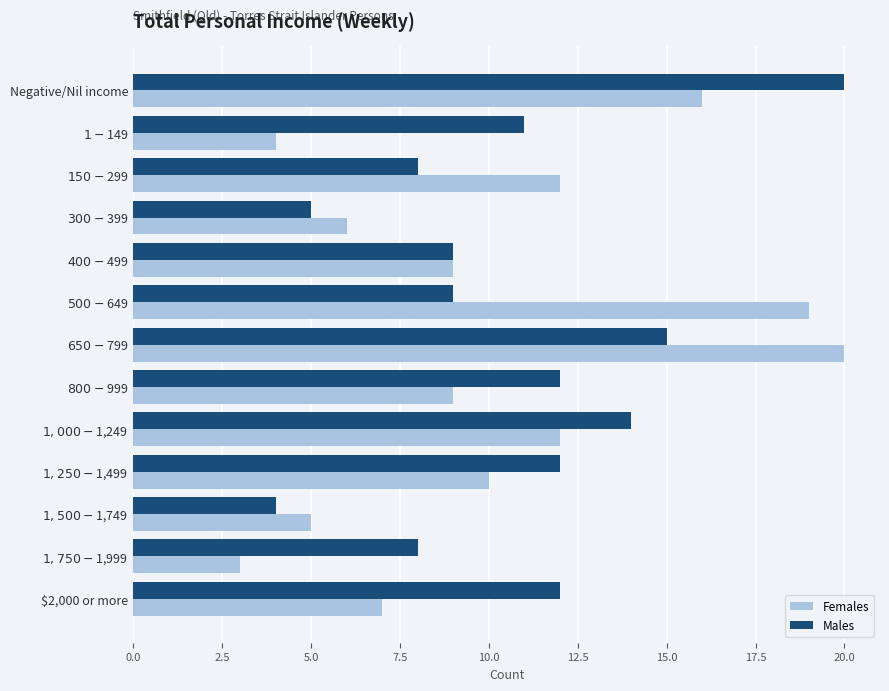

How many series are shown in this chart?

2